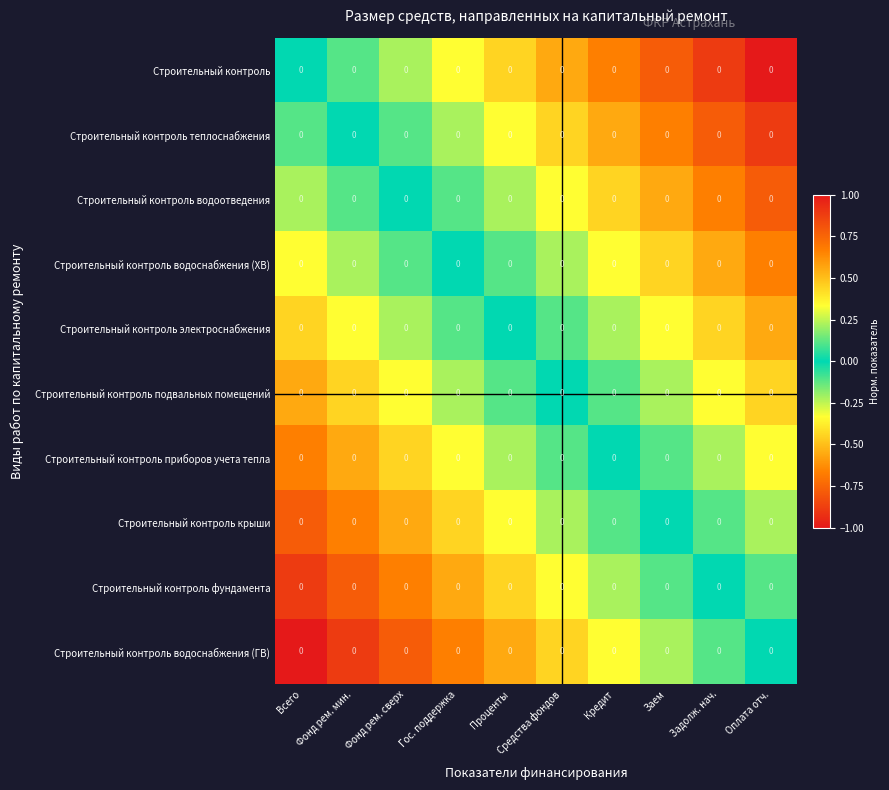

Reading right to left, list all the values displayed in this chart.

Строительный контроль: Оплата отч.=0.0	Задолж. нач.=0.0	Заем=0.0	Кредит=0.0	Средства фондов=0.0	Проценты=0.0	Гос. поддержка=0.0	Фонд рем. сверх=0.0	Фонд рем. мин.=0.0	Всего=0.0
Строительный контроль теплоснабжения: Оплата отч.=0.0	Задолж. нач.=0.0	Заем=0.0	Кредит=0.0	Средства фондов=0.0	Проценты=0.0	Гос. поддержка=0.0	Фонд рем. сверх=0.0	Фонд рем. мин.=0.0	Всего=0.0
Строительный контроль водоотведения: Оплата отч.=0.0	Задолж. нач.=0.0	Заем=0.0	Кредит=0.0	Средства фондов=0.0	Проценты=0.0	Гос. поддержка=0.0	Фонд рем. сверх=0.0	Фонд рем. мин.=0.0	Всего=0.0
Строительный контроль водоснабжения (ХВ): Оплата отч.=0.0	Задолж. нач.=0.0	Заем=0.0	Кредит=0.0	Средства фондов=0.0	Проценты=0.0	Гос. поддержка=0.0	Фонд рем. сверх=0.0	Фонд рем. мин.=0.0	Всего=0.0
Строительный контроль электроснабжения: Оплата отч.=0.0	Задолж. нач.=0.0	Заем=0.0	Кредит=0.0	Средства фондов=0.0	Проценты=0.0	Гос. поддержка=0.0	Фонд рем. сверх=0.0	Фонд рем. мин.=0.0	Всего=0.0
Строительный контроль подвальных помещений: Оплата отч.=0.0	Задолж. нач.=0.0	Заем=0.0	Кредит=0.0	Средства фондов=0.0	Проценты=0.0	Гос. поддержка=0.0	Фонд рем. сверх=0.0	Фонд рем. мин.=0.0	Всего=0.0
Строительный контроль приборов учета тепла: Оплата отч.=0.0	Задолж. нач.=0.0	Заем=0.0	Кредит=0.0	Средства фондов=0.0	Проценты=0.0	Гос. поддержка=0.0	Фонд рем. сверх=0.0	Фонд рем. мин.=0.0	Всего=0.0
Строительный контроль крыши: Оплата отч.=0.0	Задолж. нач.=0.0	Заем=0.0	Кредит=0.0	Средства фондов=0.0	Проценты=0.0	Гос. поддержка=0.0	Фонд рем. сверх=0.0	Фонд рем. мин.=0.0	Всего=0.0
Строительный контроль фундамента: Оплата отч.=0.0	Задолж. нач.=0.0	Заем=0.0	Кредит=0.0	Средства фондов=0.0	Проценты=0.0	Гос. поддержка=0.0	Фонд рем. сверх=0.0	Фонд рем. мин.=0.0	Всего=0.0
Строительный контроль водоснабжения (ГВ): Оплата отч.=0.0	Задолж. нач.=0.0	Заем=0.0	Кредит=0.0	Средства фондов=0.0	Проценты=0.0	Гос. поддержка=0.0	Фонд рем. сверх=0.0	Фонд рем. мин.=0.0	Всего=0.0